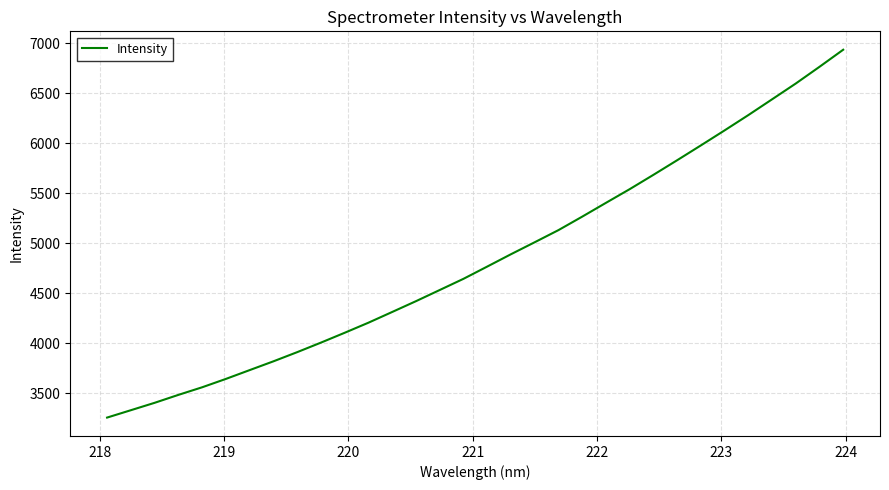

What is the difference between the maximum and minimum values?

3679.0